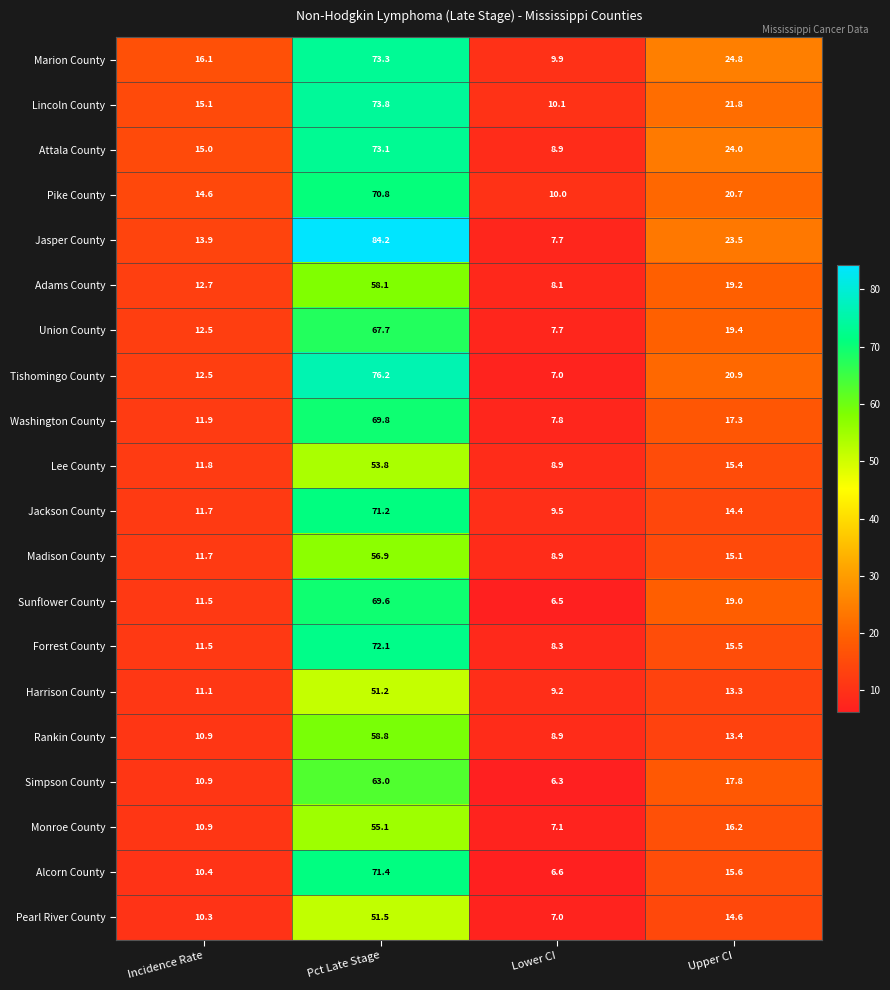

What value does the Lincoln County series have at Pct Late Stage?

73.8